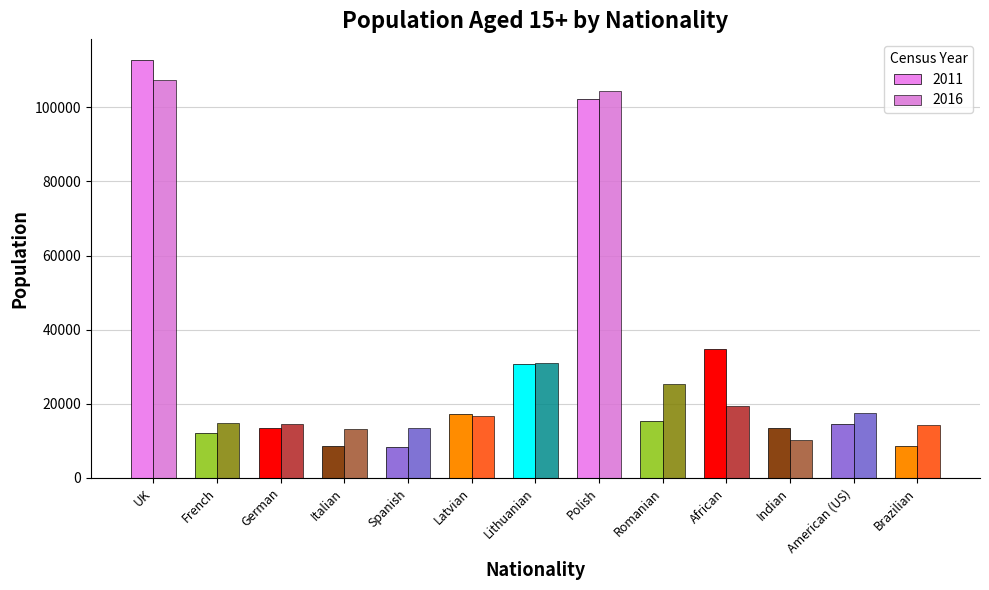

What is the difference between the 2016 values at American (US) and Italian?

4369